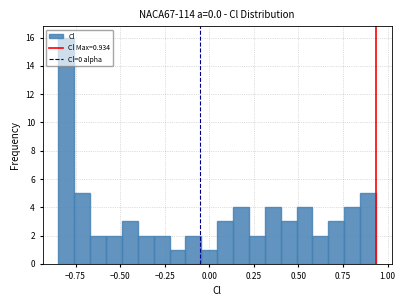

Read against the x-axis, roughly where is the centre of the tallest bar?

-0.80